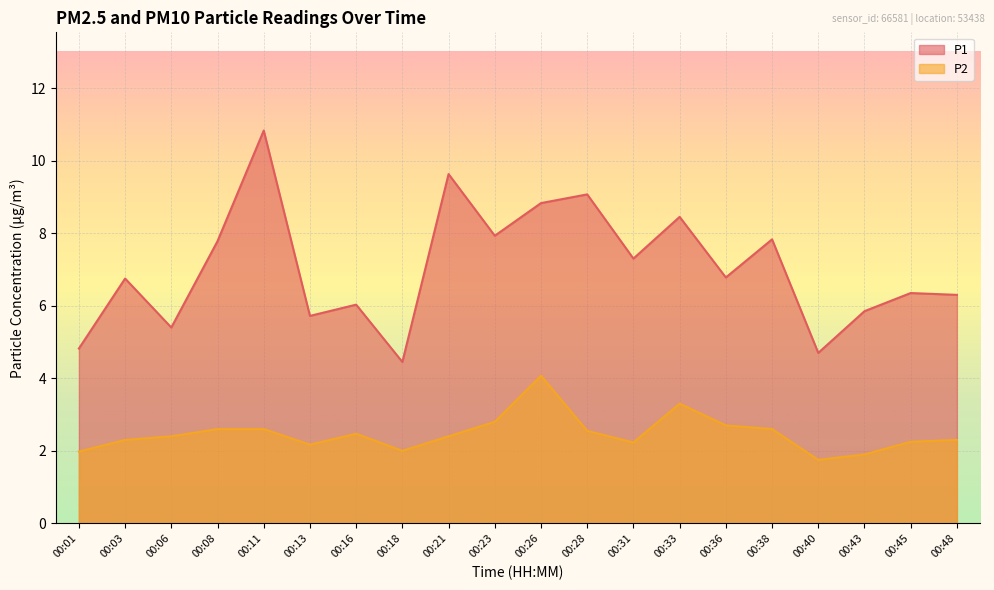

What is the difference between the P1 values at 00:01 and 00:43?

1.0